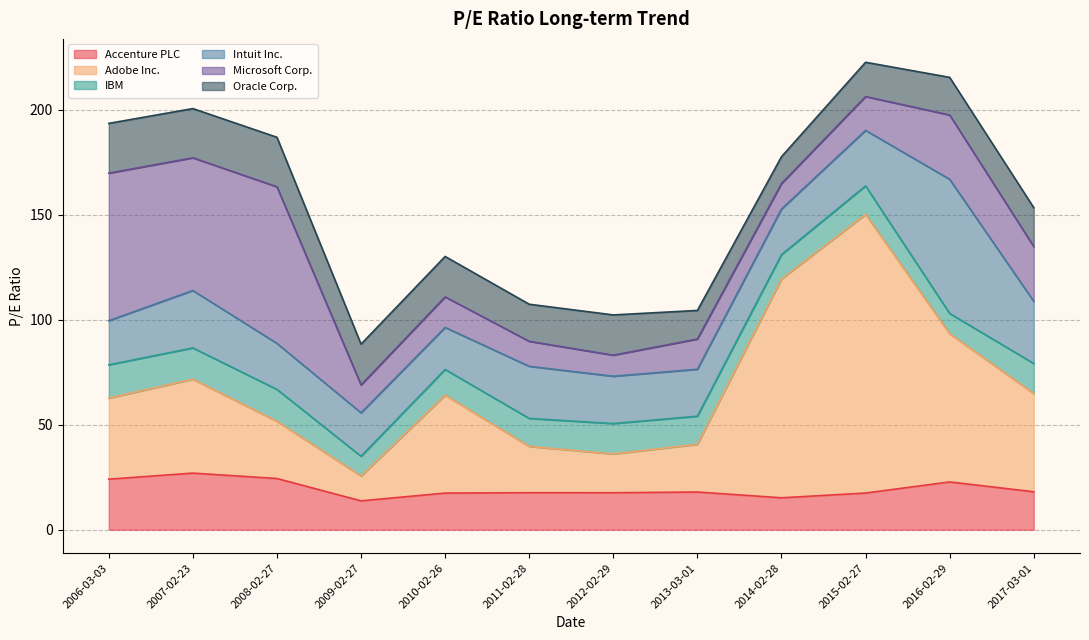

Reading left to right, list all the values displayed in this chart.

Accenture PLC: 24.1	26.9	24.4	13.7	17.4	17.6	17.6	17.9	15.2	17.5	22.8	18.1
Adobe Inc.: 38.6	44.7	27.2	11.8	46.6	22.1	18.5	22.7	104.2	132.7	70.6	46.8
IBM: 15.8	14.9	15.2	9.4	12.2	13.3	14.5	13.4	11.6	13.6	9.7	14.3
Intuit Inc.: 21.0	27.4	21.9	20.7	20.0	24.8	22.5	22.4	21.7	26.4	63.9	29.6
Microsoft Corp.: 70.3	63.2	74.6	13.3	14.6	11.9	10.0	14.4	12.1	16.1	30.6	26.1
Oracle Corp.: 23.7	23.4	23.6	19.4	19.2	17.7	19.2	13.6	12.8	16.3	17.9	18.5